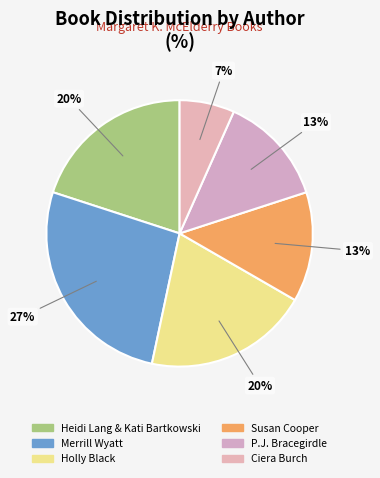

How many segments does this pie chart have?

6